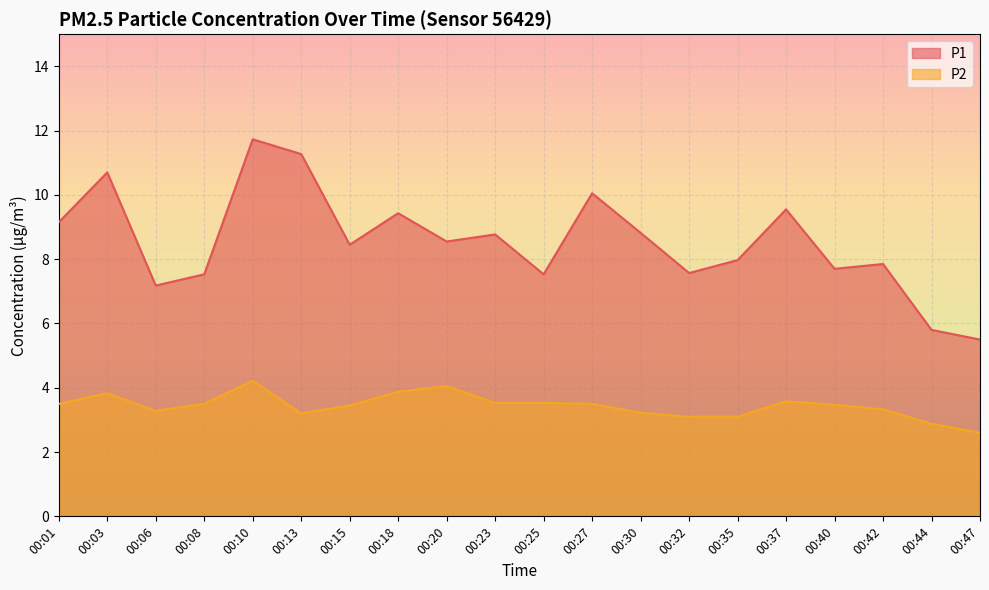

What is the maximum value for P1?

11.7